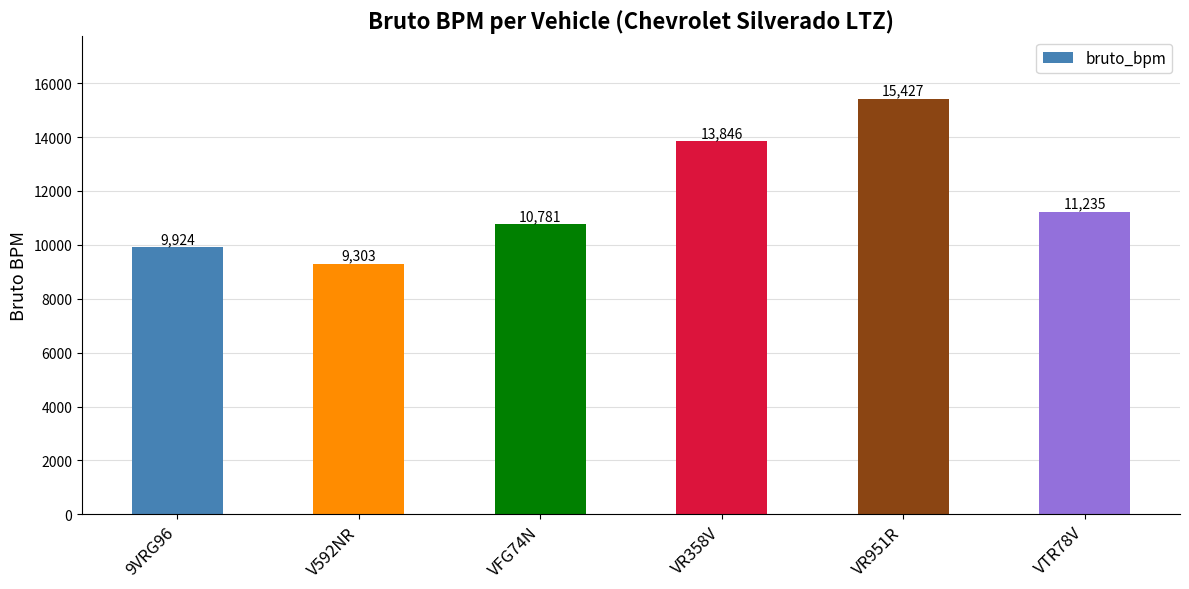

What is the label of the 5th bar from the right?

V592NR